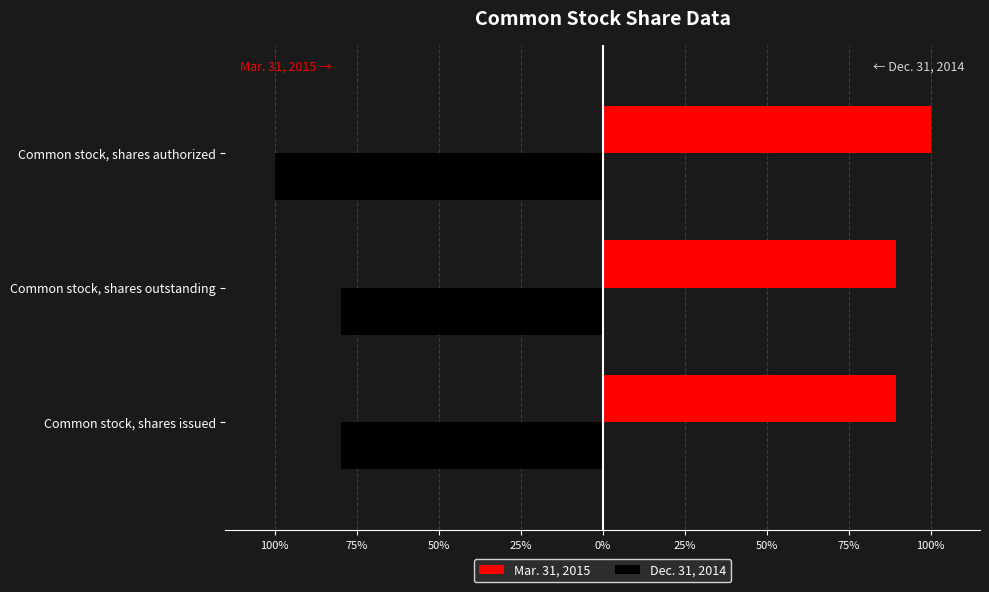

What are all the series names shown in the legend?

Mar. 31, 2015, Dec. 31, 2014